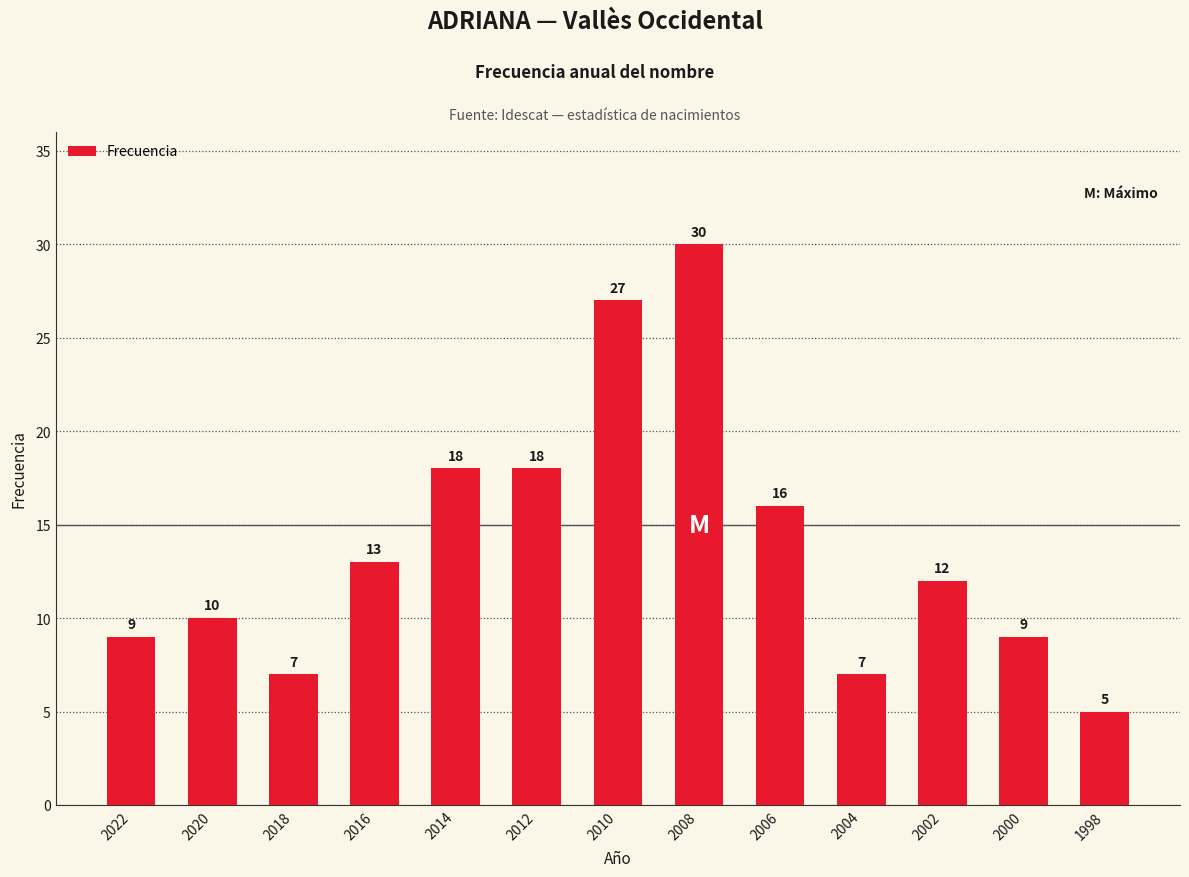

Is it true that the value at 2014 is 5?

False